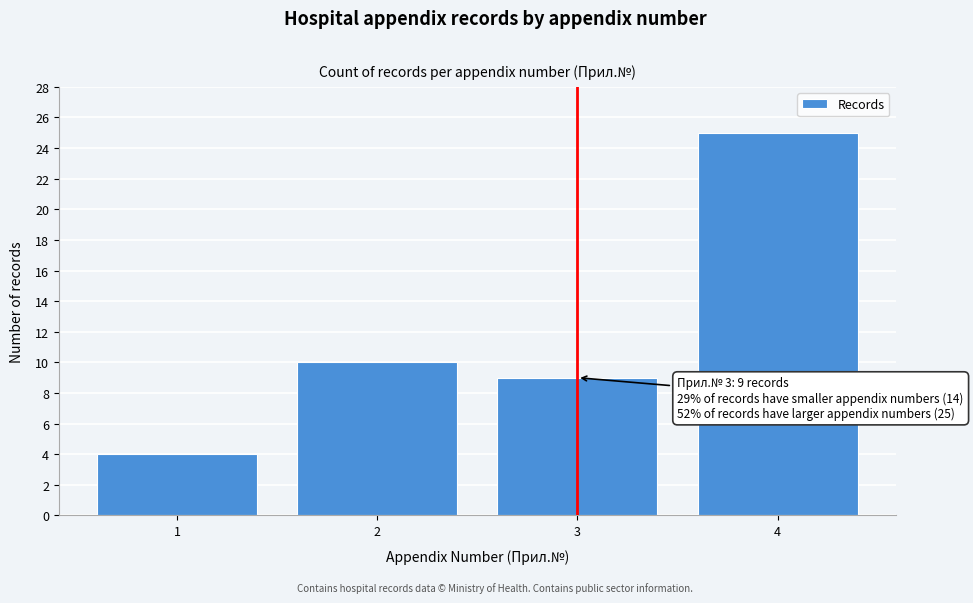

Over which range of the x-axis is the bar tallest?

3.5 to 4.5